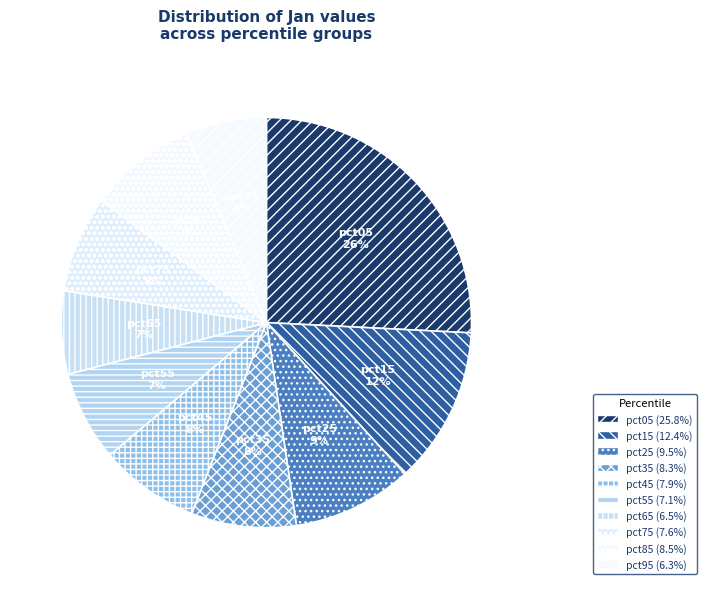

The pct25 slice represents 4% of the pie. True or false?

False